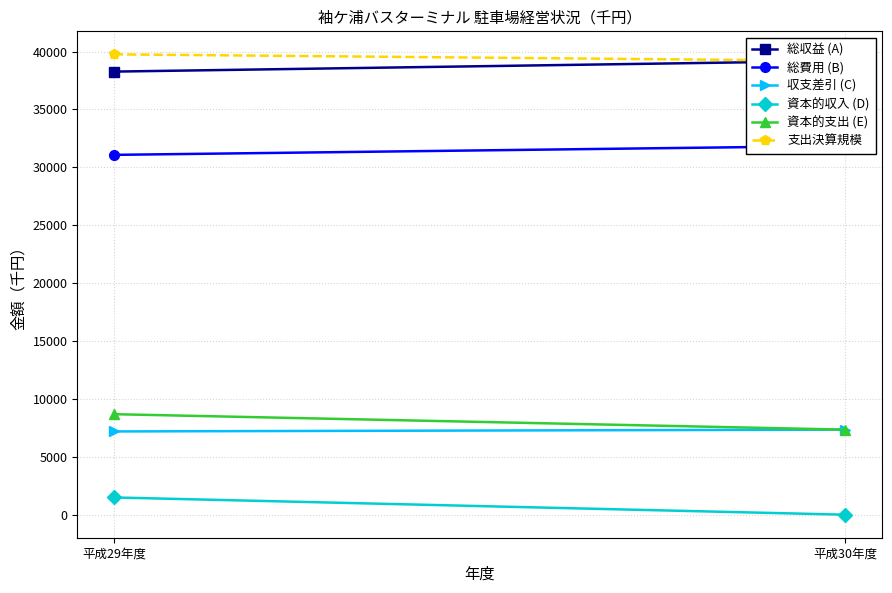

At how many categories does at least one series exceed 2821?

2